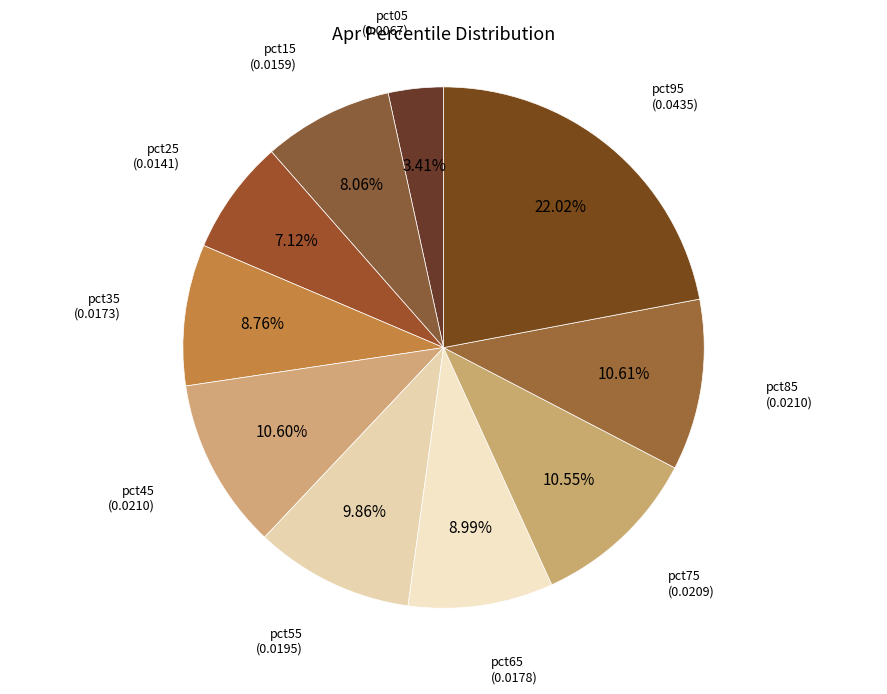

Is the sum of pct35 and pct55 greater than half?

No